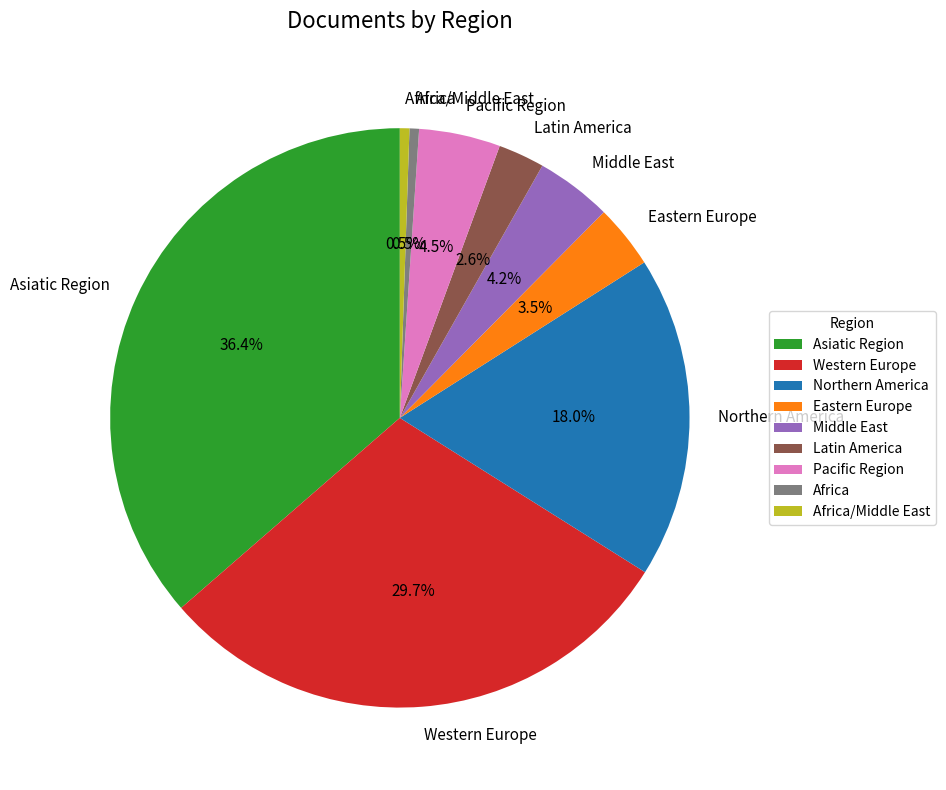

Is there a majority slice in this chart?

No